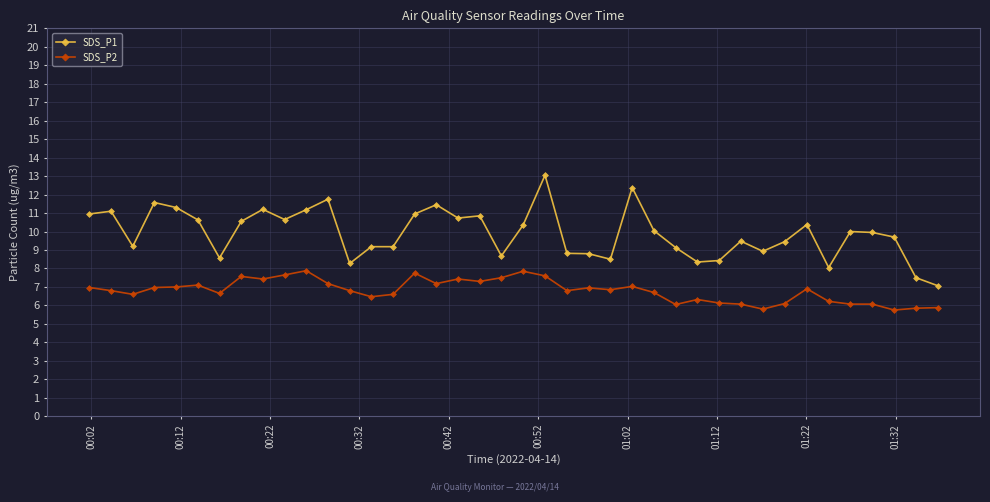

True or false: SDS_P2 and SDS_P1 intersect in this chart.

False